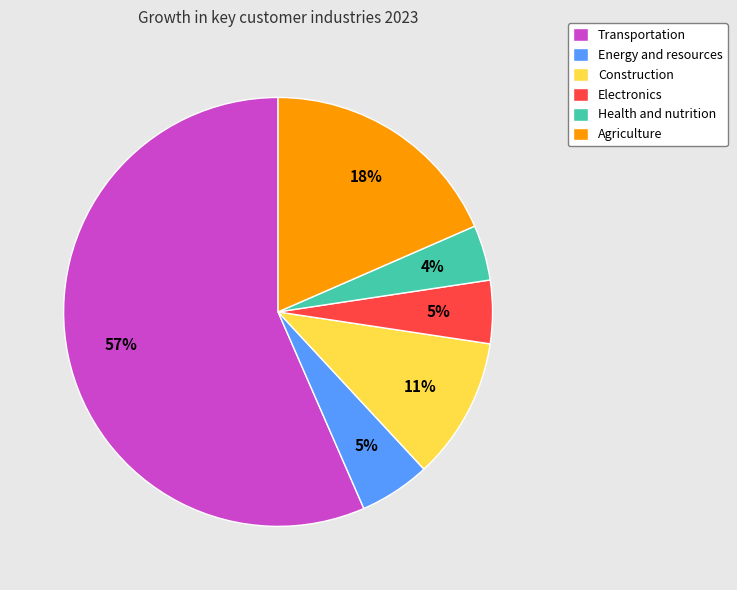

The Transportation slice represents 51% of the pie. True or false?

False